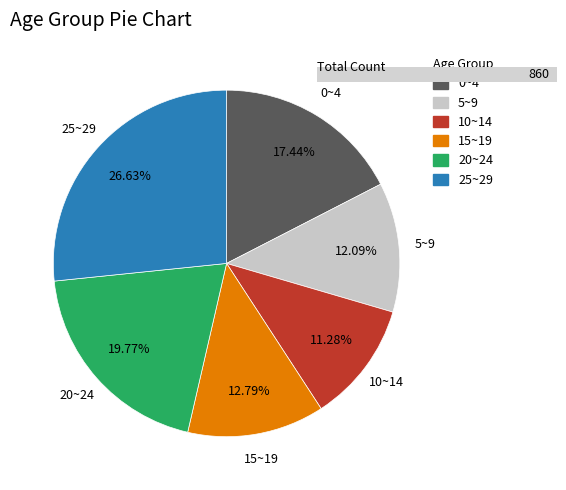

What portion of the pie excludes 25~29?

73.4%